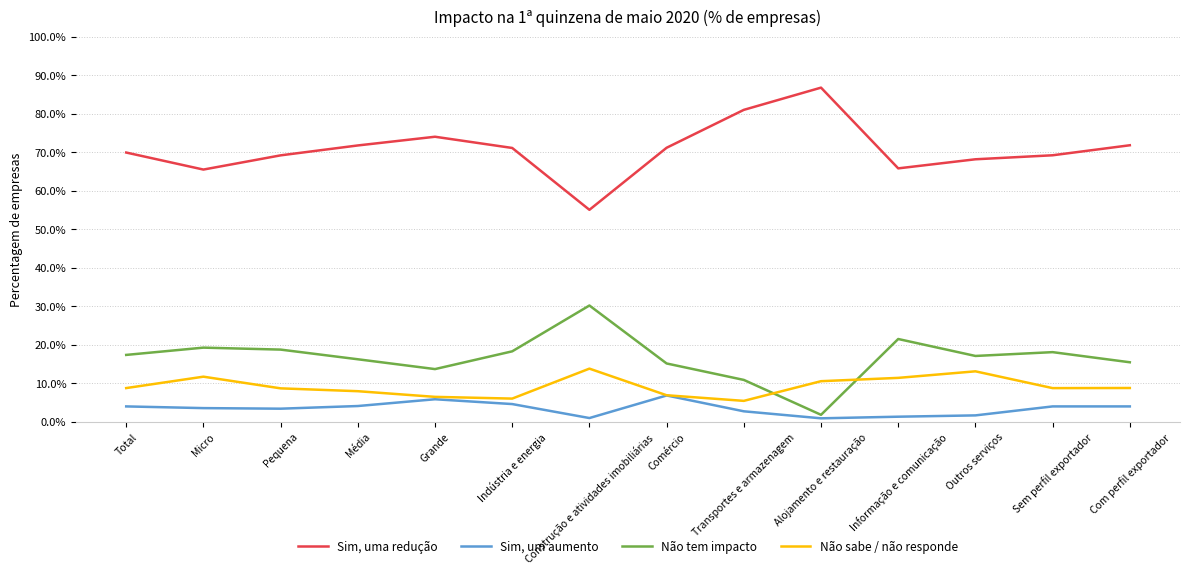

Rank the series by their maximum value, from highest to lowest.

Sim, uma redução, Não tem impacto, Não sabe / não responde, Sim, um aumento